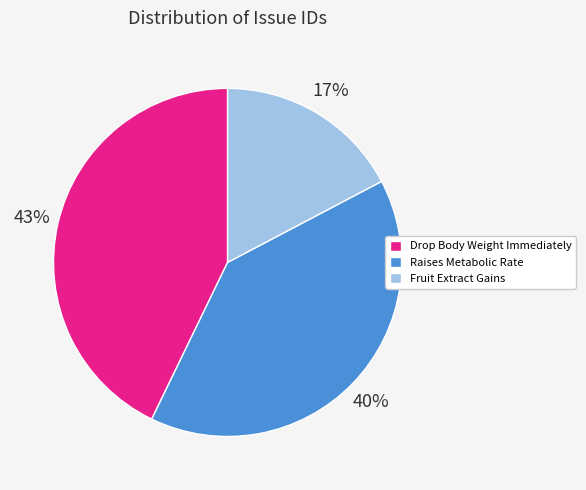

How many slices are in this pie chart?

3